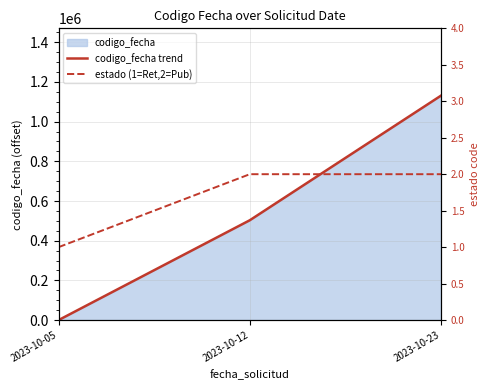

True or false: estado (1=Ret,2=Pub) has a value of 2 at 2023-10-23.

True